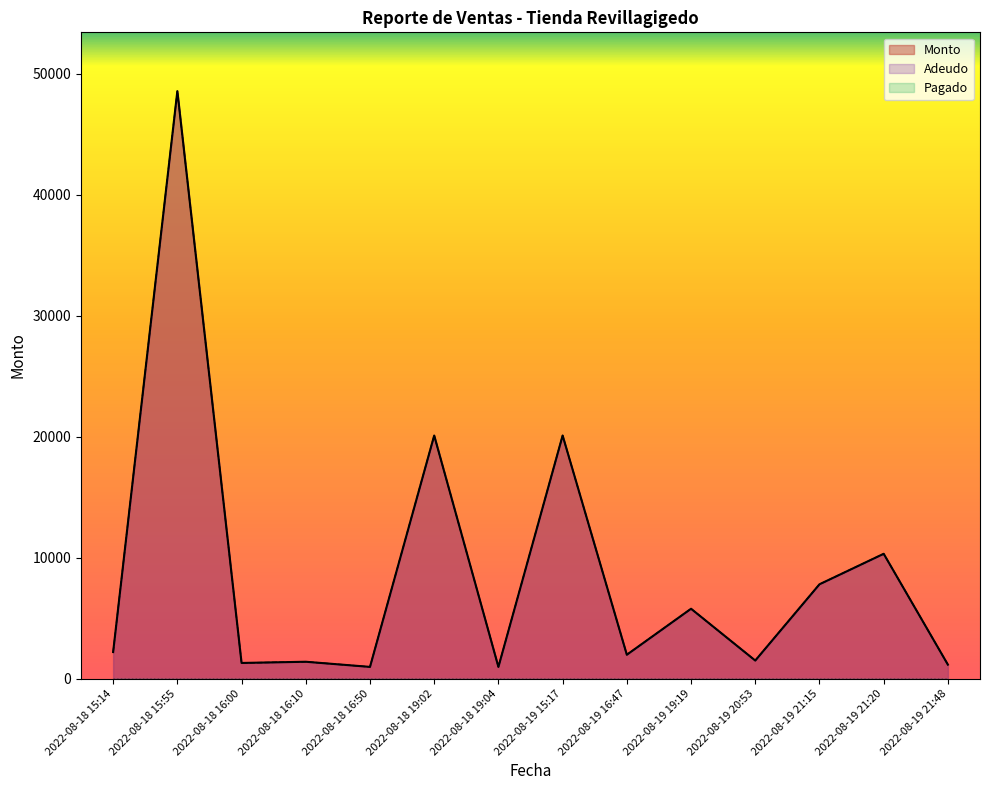

Reading left to right, what are all the values shown in this chart?

Monto: 2200	48550	1300	1400	975	20092	975	20092	1980	5780	1500	7800	10320	1160
Adeudo: 2200	48550	1300	1400	975	20092	975	20092	1980	5780	1500	7800	10320	1160